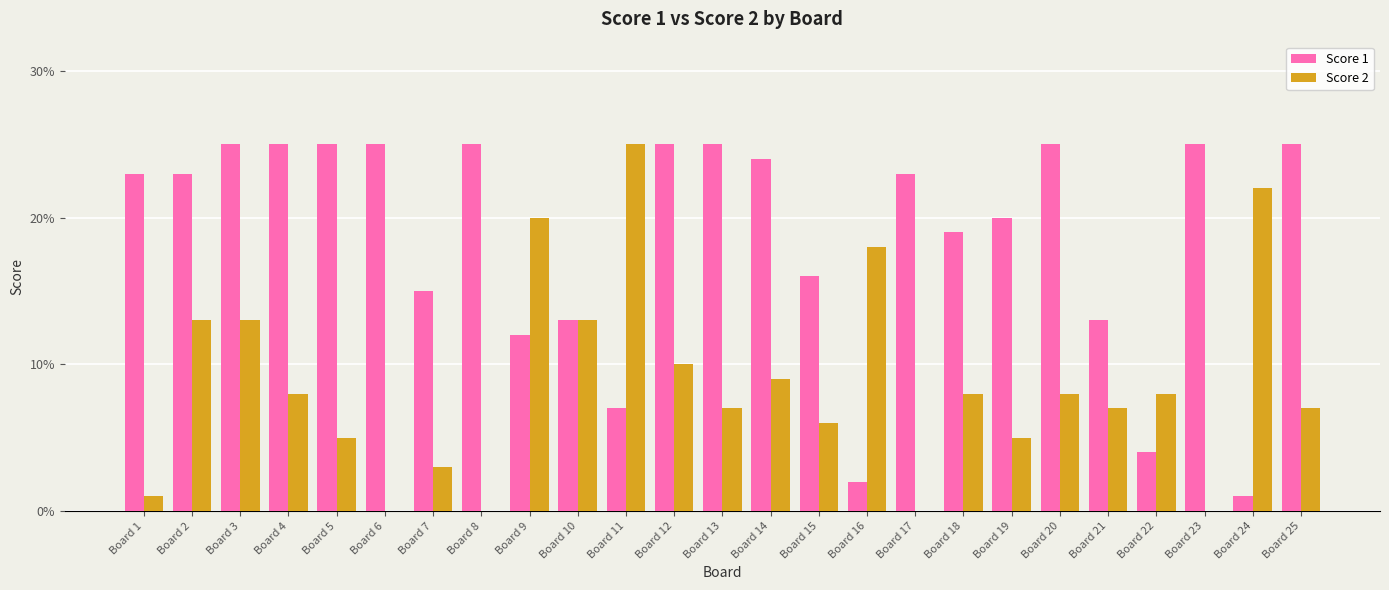

What is the sum of the Score 2 values at Board 18 and Board 5?

13